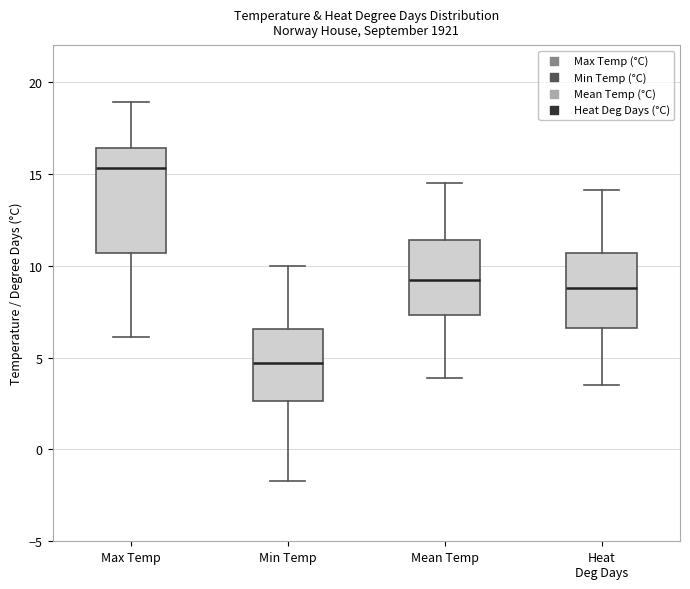

Reading left to right, read every box against the y-axis: the position of its median line, the range the box covers, and the ends of its whiskers. The values are not printed on the chart, so give them approximately, as read against the axis.

Max Temp: median 15.5, box 10.5 to 16.5, whiskers 6.0 to 19.0
Min Temp: median 4.5, box 2.5 to 6.5, whiskers -1.5 to 10.0
Mean Temp: median 9.0, box 7.5 to 11.5, whiskers 4.0 to 14.5
Heat Deg Days: median 9.0, box 6.5 to 10.5, whiskers 3.5 to 14.0